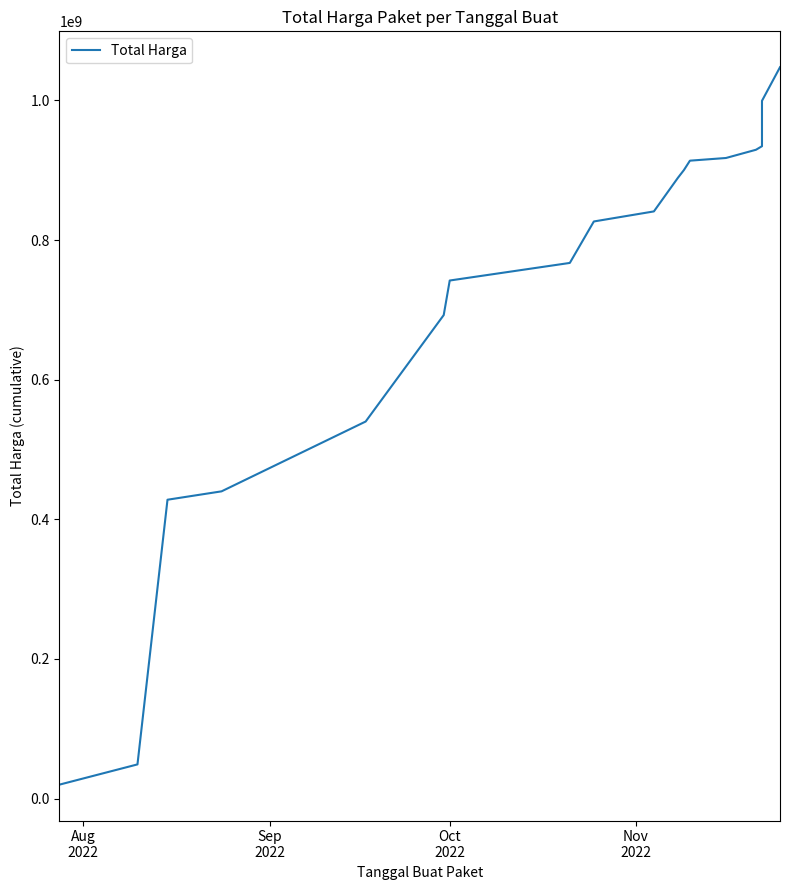

What is the average value?

715389056